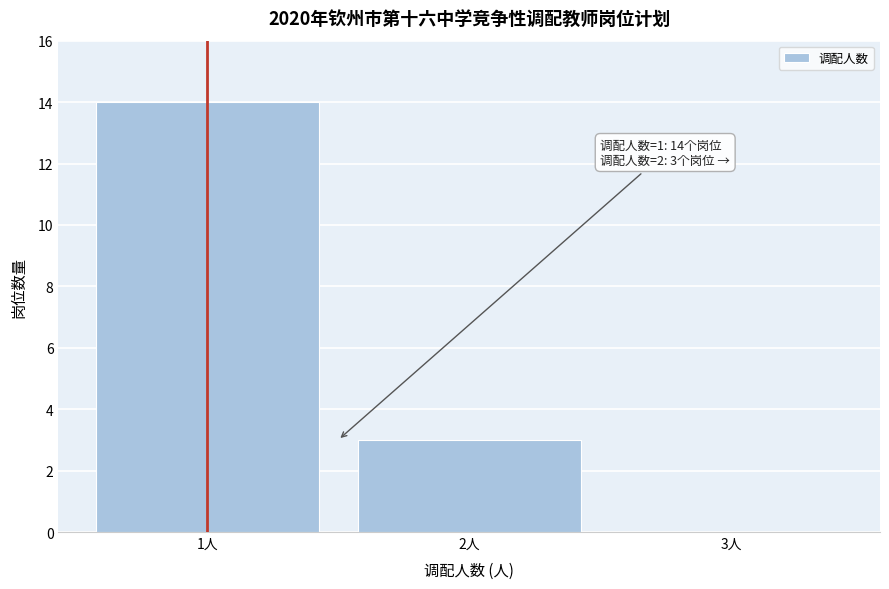

Over which range of the x-axis is the bar tallest?

0.5 to 1.5